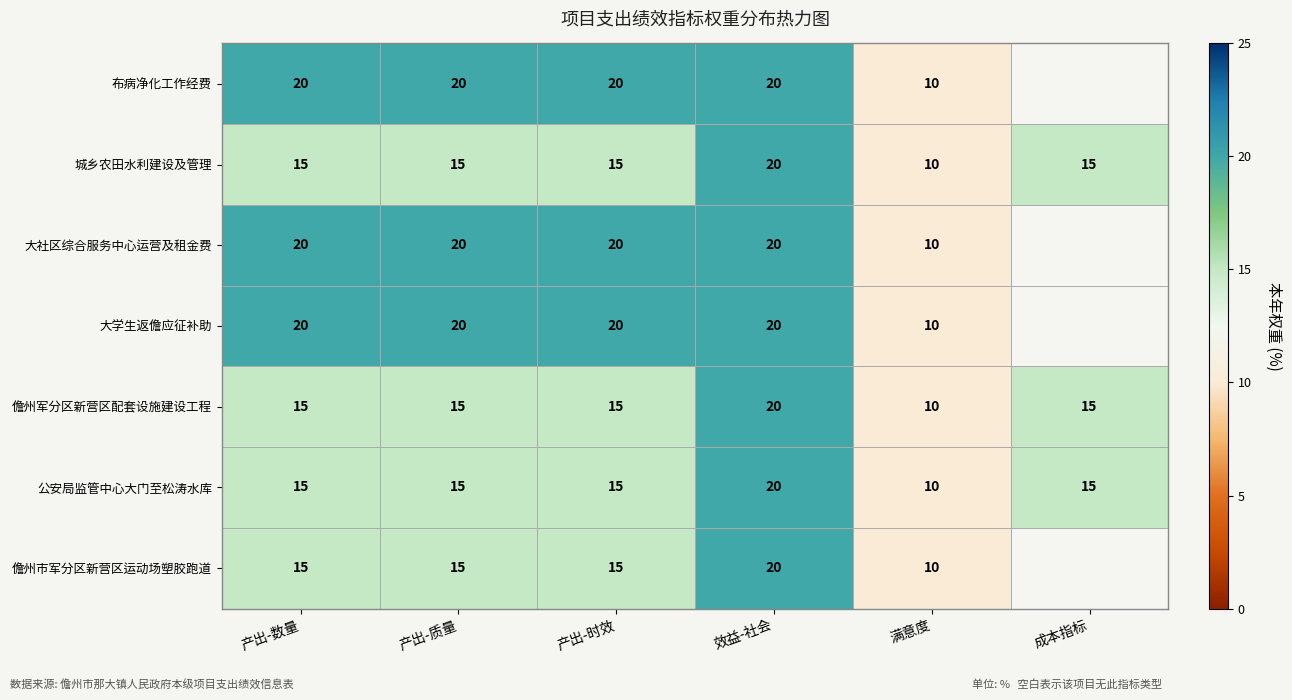

What is the total value across all series at 效益-社会?

140